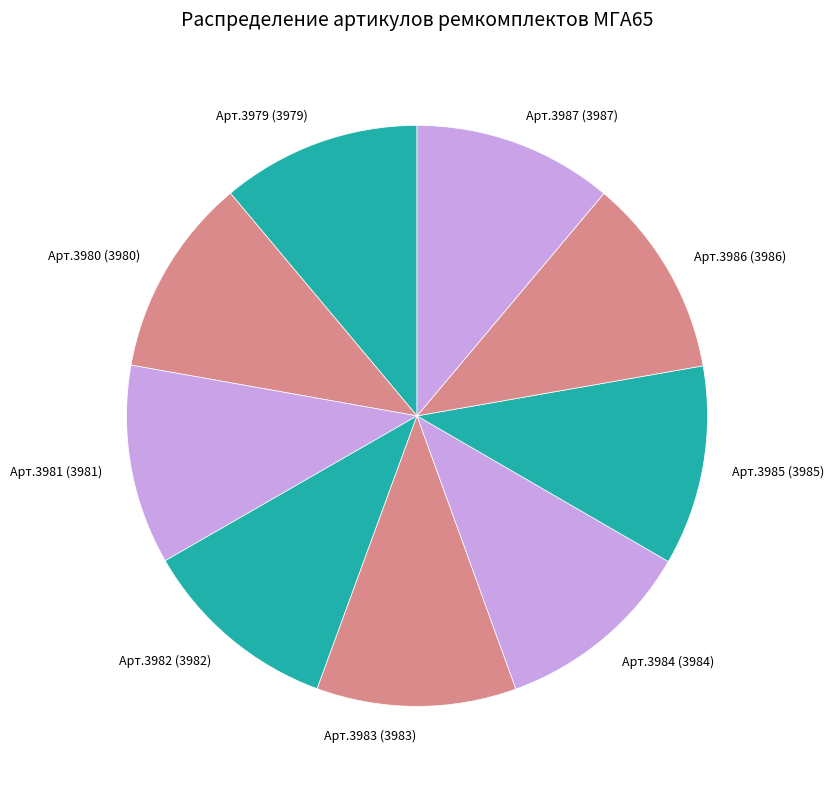

Is the sum of Арт.3982 (3982) and Арт.3984 (3984) greater than half?

No